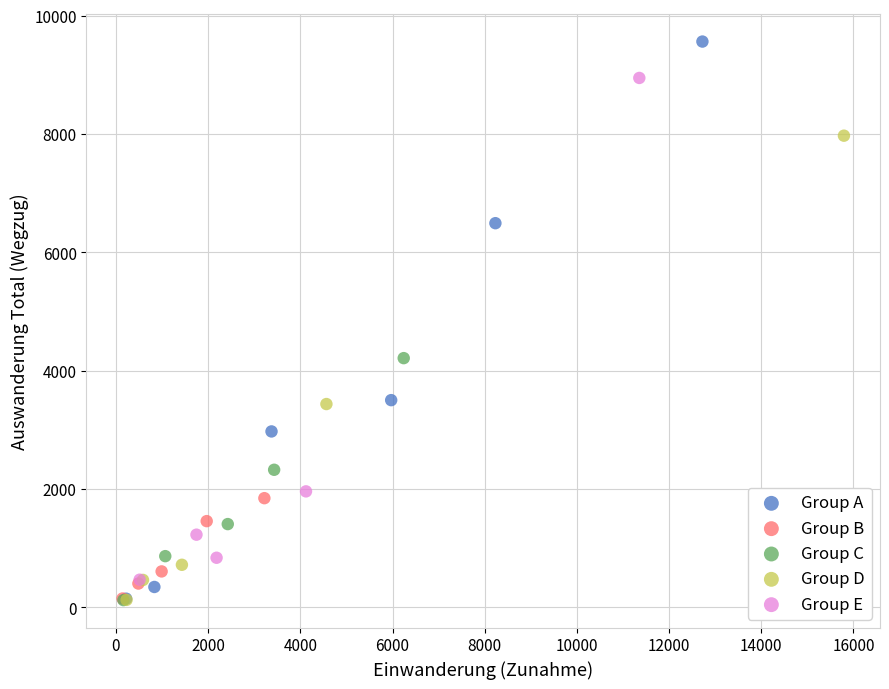

Which series reaches the maximum Y coordinate?

Group A